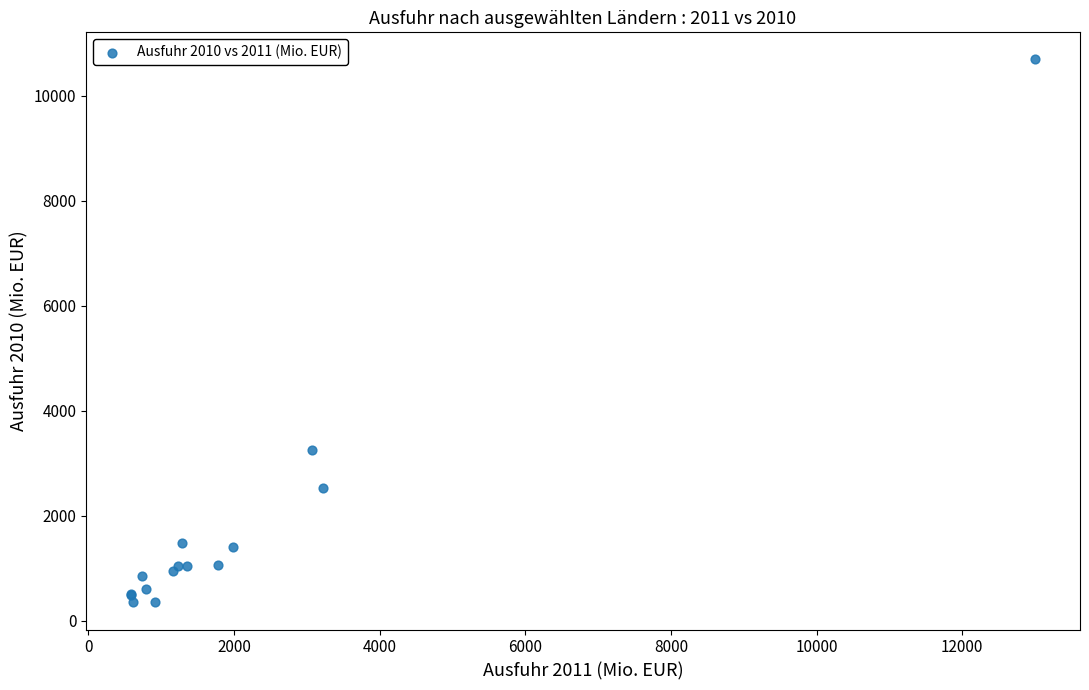

What Y value in the scatter plot is closest to 5520?

3248.7